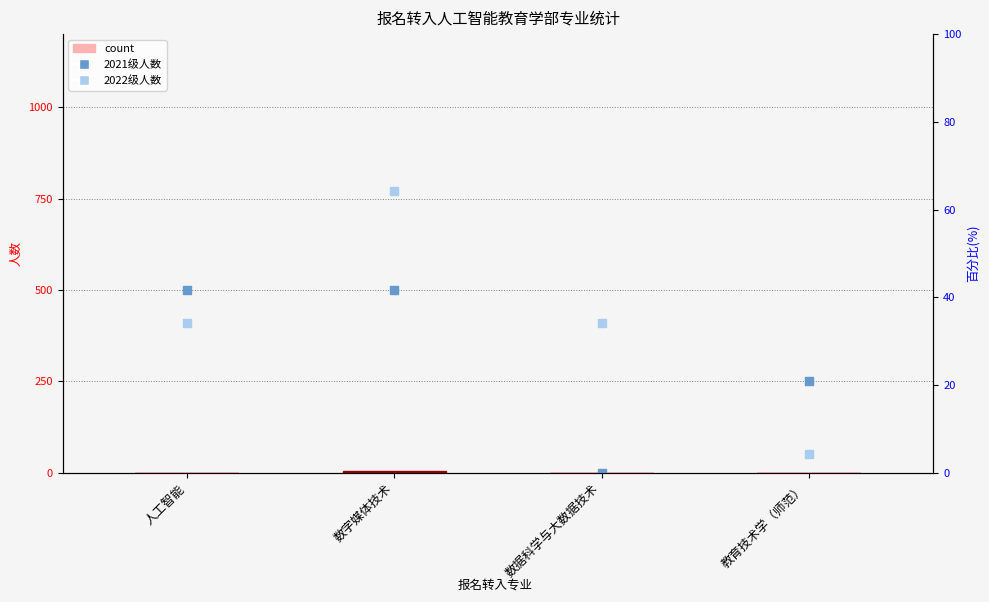

Which series contains the lowest Y value?

2021级人数